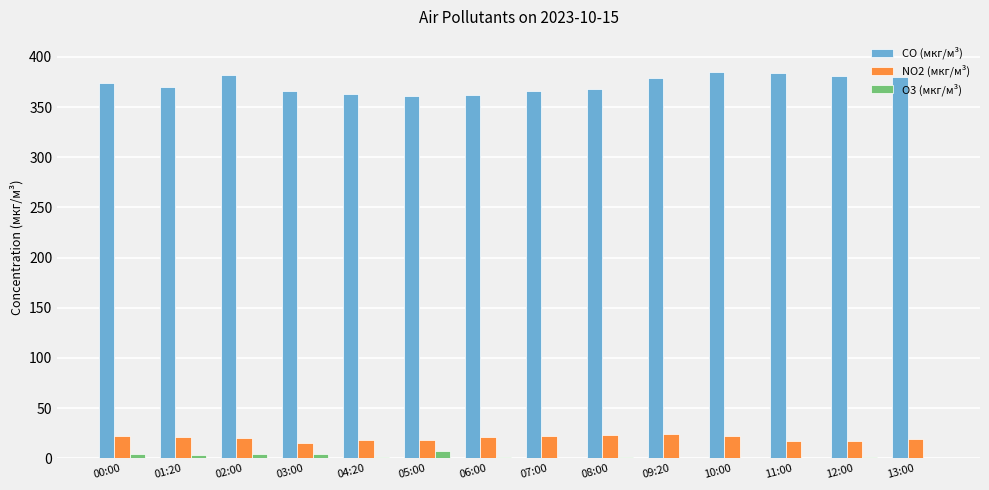

Is it true that NO2 (мкг/м³) equals 19.3 at 13:00?

True